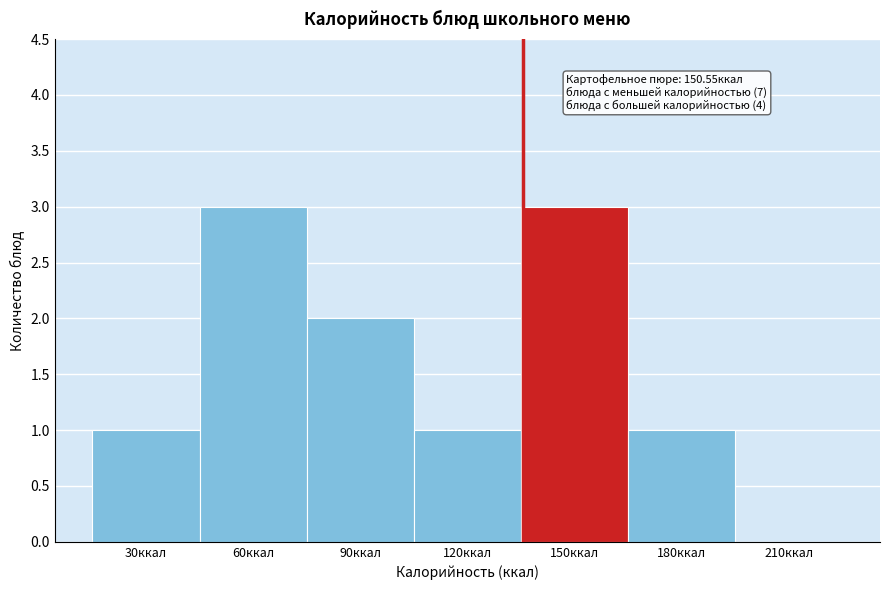

Reading left to right, extract all data points from this chart.

30ккал=1	60ккал=3	90ккал=2	120ккал=1	150ккал=3	180ккал=1	210ккал=0